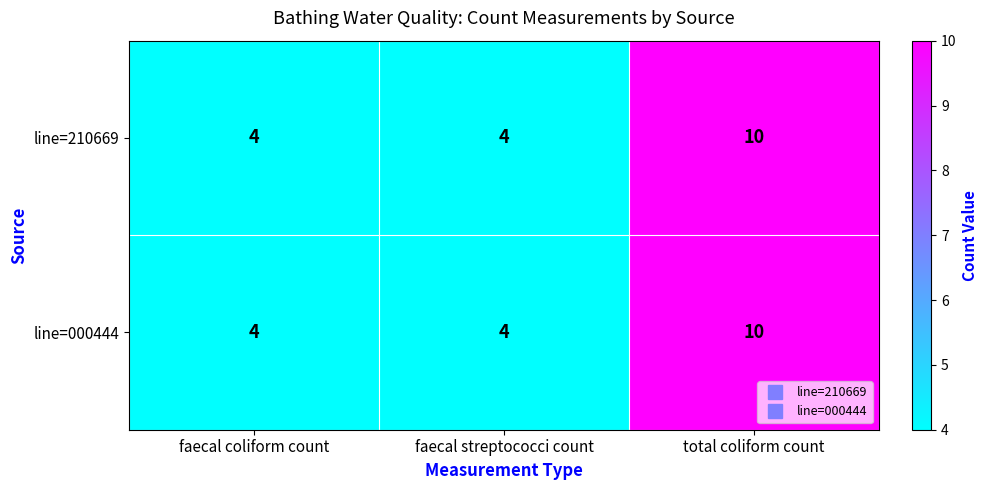

What is the total value across all series at total coliform count?

20